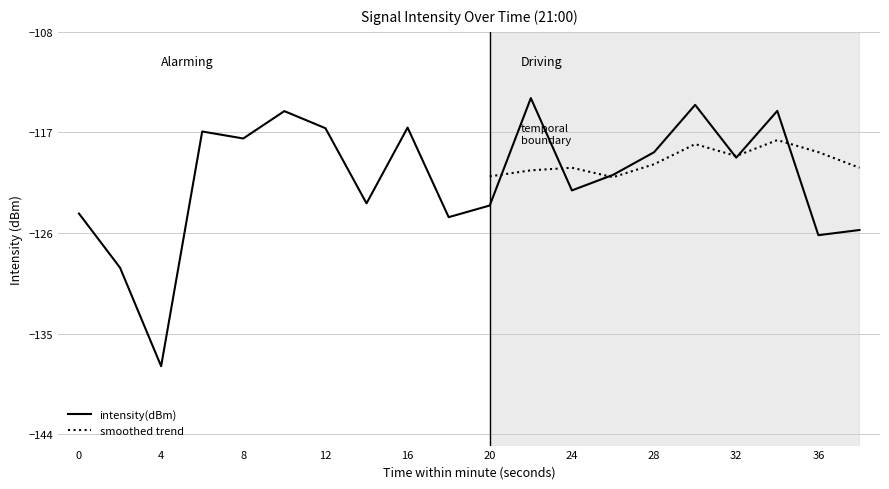

Read the value at 38.

-125.7